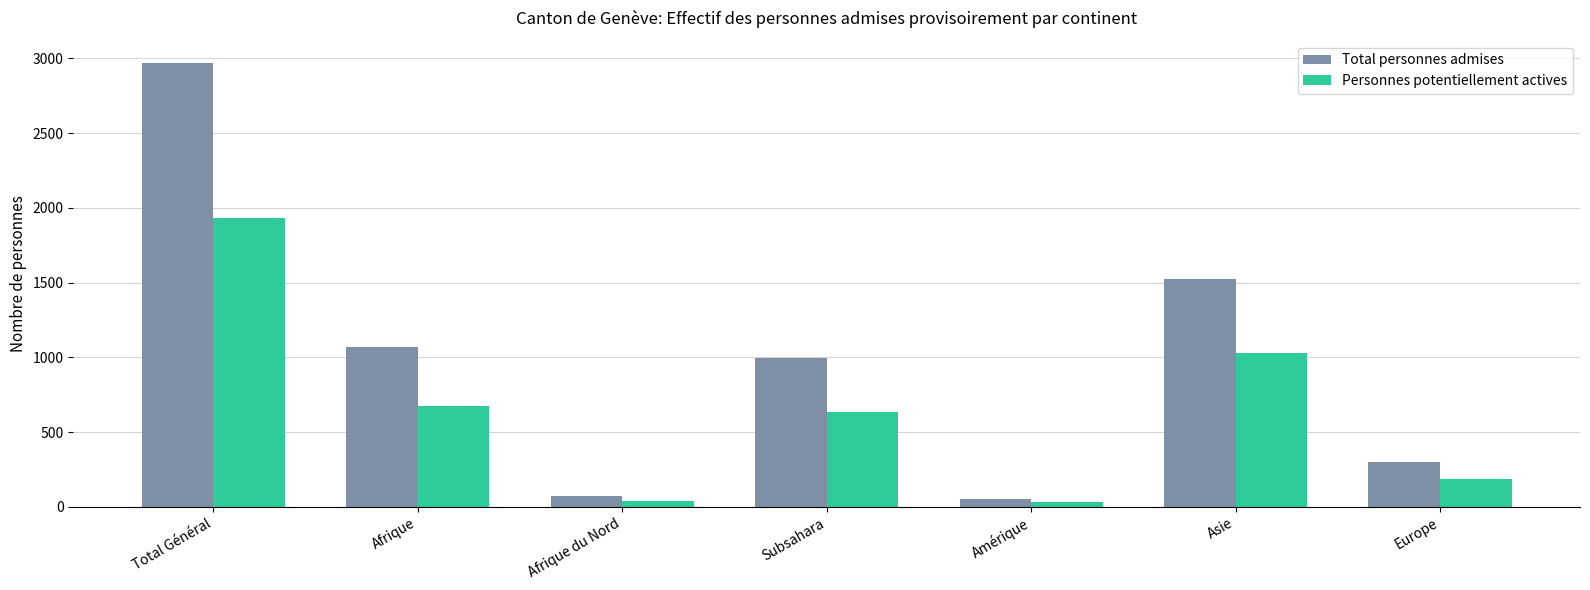

True or false: Total personnes admises has a value of 1942 at Total Général.

False